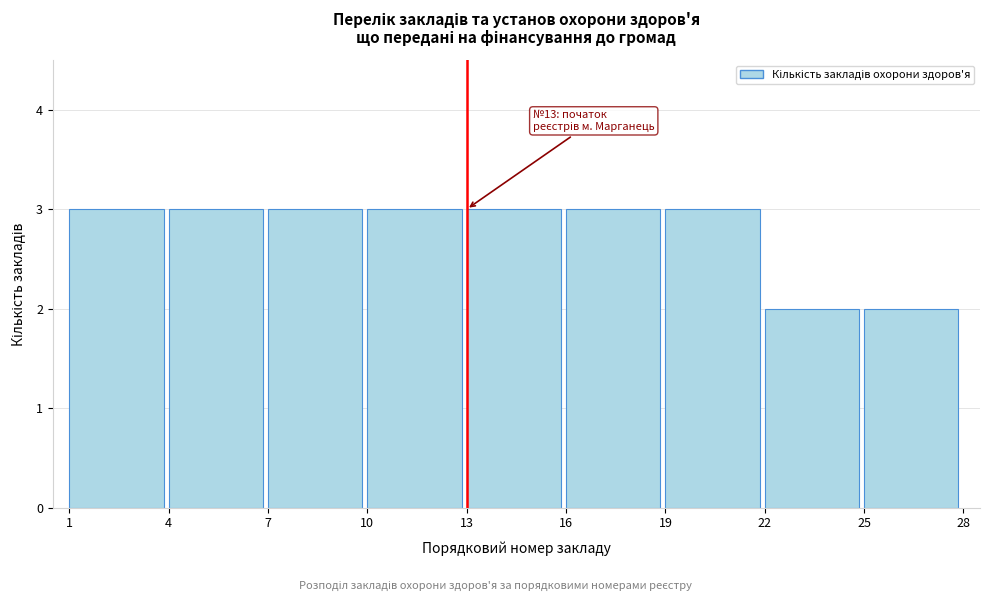

Reading left to right, what are all the values shown in this chart?

1=3	4=3	7=3	10=3	13=3	16=3	19=3	22=2	25=2